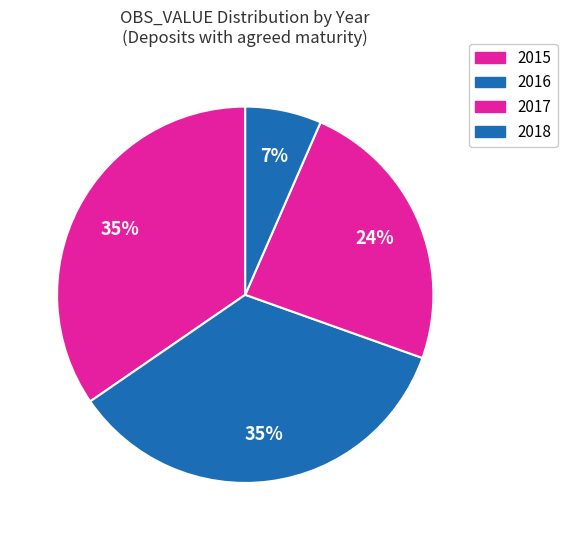

How many slices are in this pie chart?

4